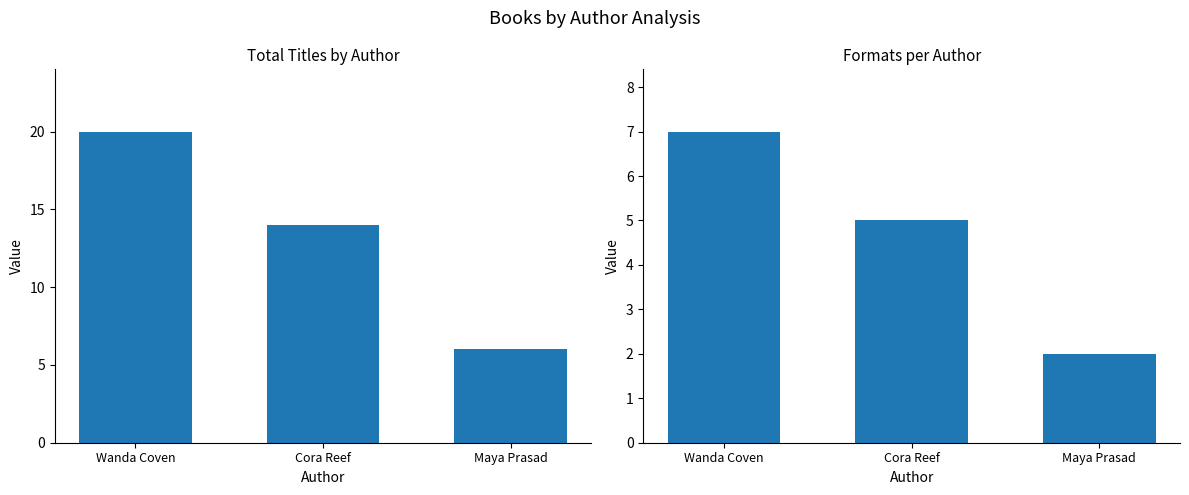

What is the label of the 1st bar from the left?

Wanda Coven